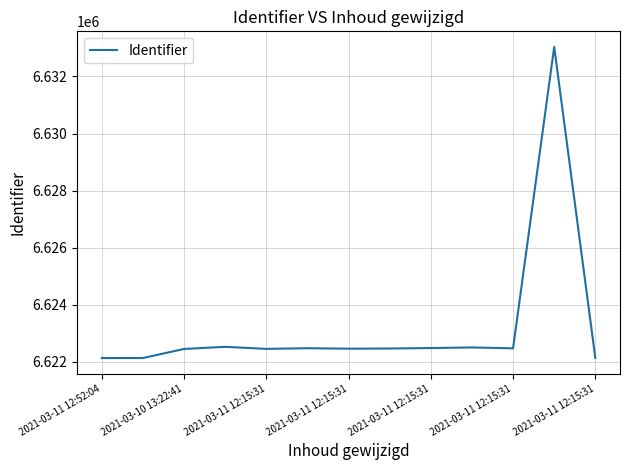

What is the difference between the second highest and second lowest values?

392